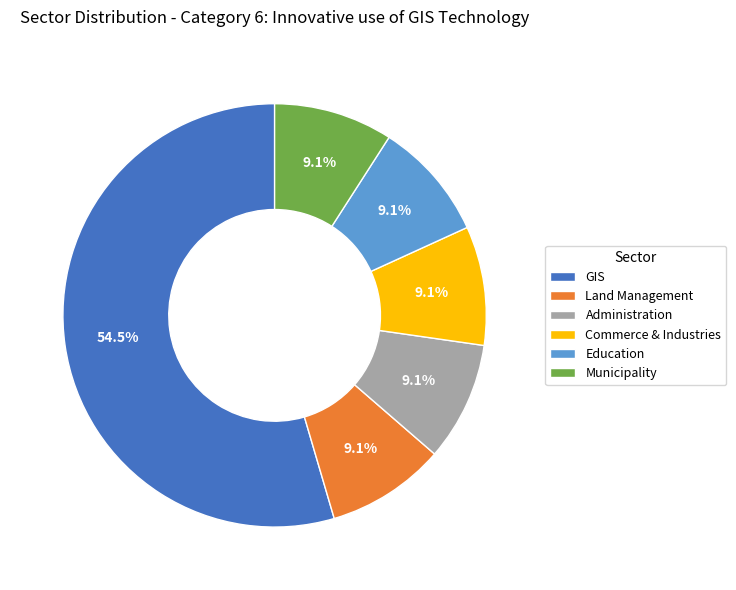

Is there any slice that represents more than half of the pie?

Yes